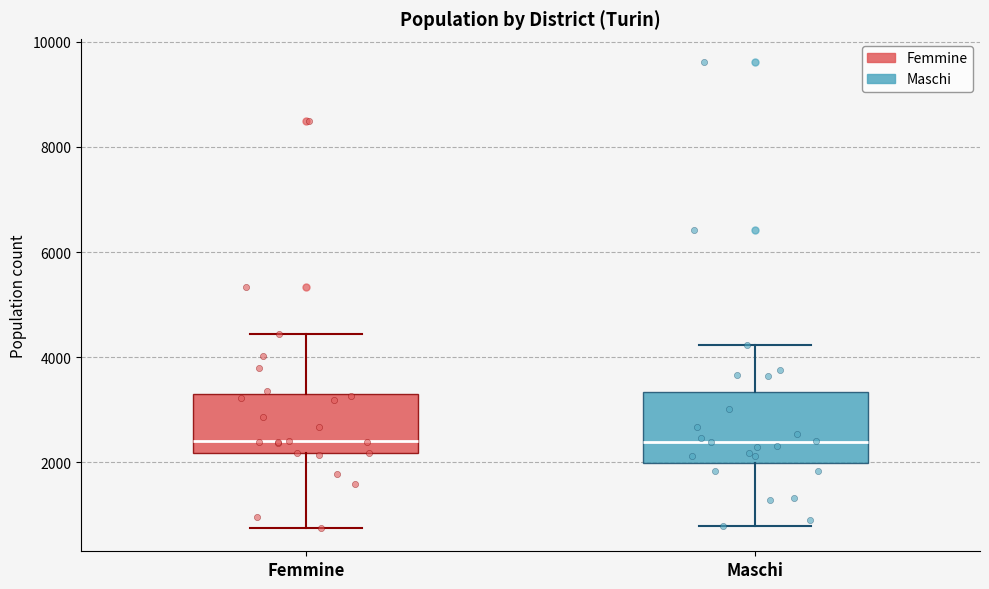

Reading left to right, transcribe this box plot: for each box, give where its median line is, the range the box spans, and where its two whiskers end, as read against the y-axis. The values are not printed on the chart, so give them approximately, as read against the axis.

Femmine: median 2400, box 2200 to 3400, whiskers 800 to 4400
Maschi: median 2400, box 2000 to 3400, whiskers 800 to 4200